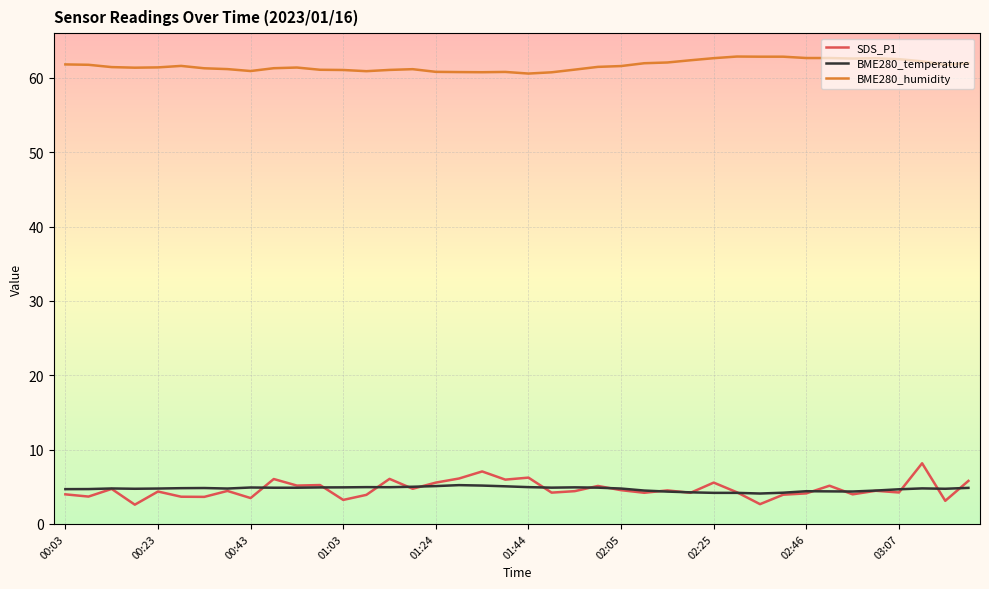

True or false: BME280_temperature and BME280_humidity cross at least once.

False